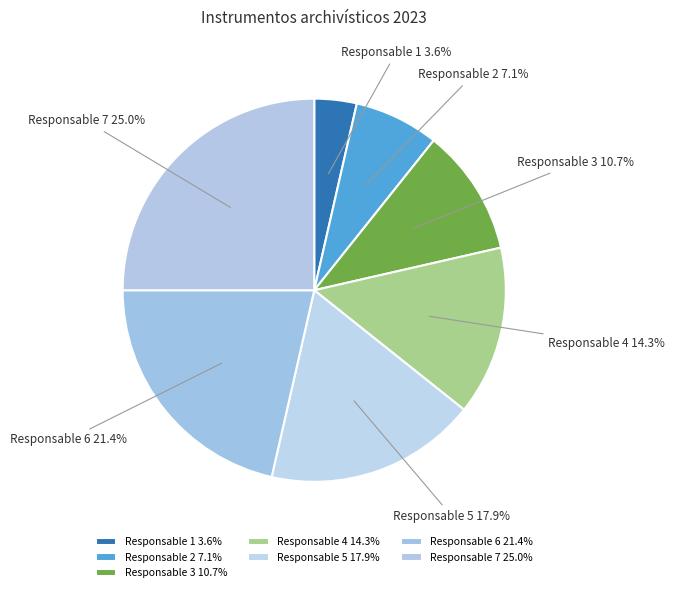

Which category has the smallest portion of the pie?

Responsable 1